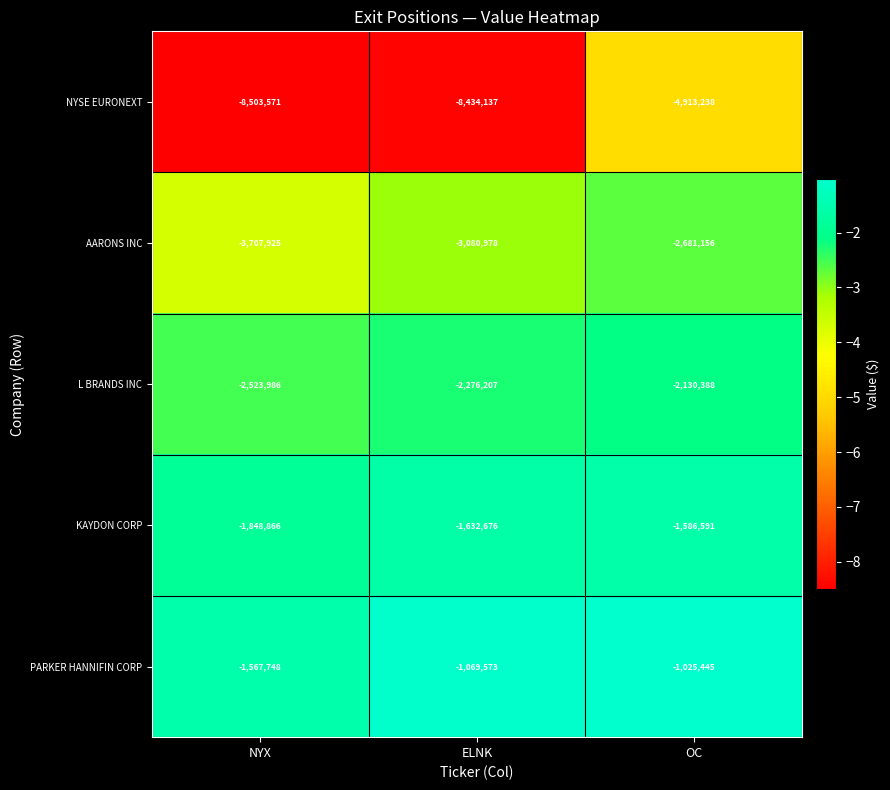

Where does the AARONS INC series first go above -3080978?

OC